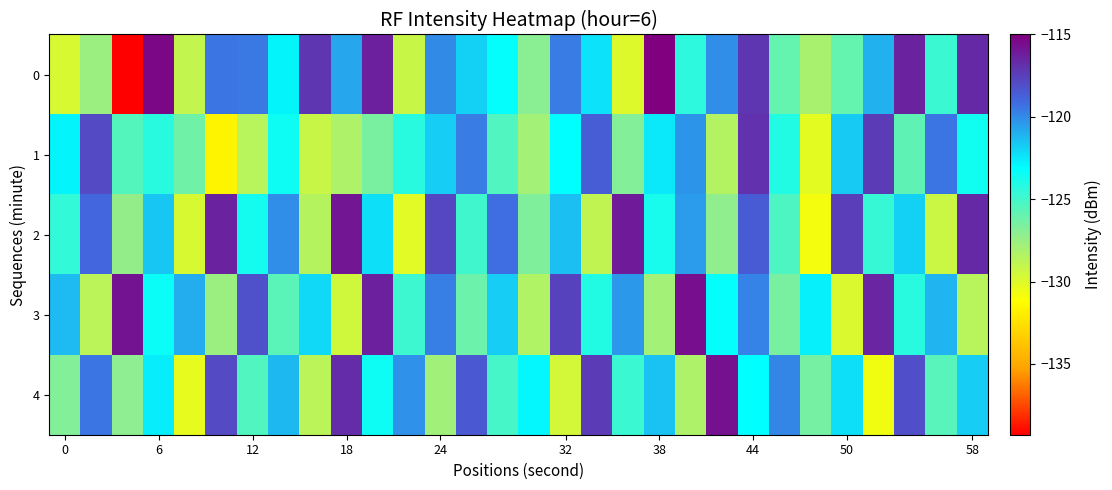

Reading left to right, transcribe all the data shown in this chart.

0: -129.7	-127.6	-139.3	-115.3	-129.0	-119.4	-119.5	-122.9	-117.2	-120.8	-116.2	-129.2	-120.0	-121.9	-123.2	-127.0	-119.6	-122.4	-130.0	-115.1	-124.4	-120.1	-117.1	-125.9	-128.1	-126.0	-121.0	-116.4	-124.7	-116.6
1: -122.9	-117.9	-125.5	-124.2	-126.3	-131.7	-128.6	-123.5	-129.2	-128.2	-126.5	-124.3	-121.8	-119.6	-125.4	-127.9	-123.1	-118.7	-126.8	-122.5	-120.3	-128.4	-116.9	-124.1	-130.2	-121.7	-117.3	-125.8	-119.4	-123.6
2: -124.5	-118.9	-127.3	-121.6	-129.8	-116.4	-123.7	-120.1	-128.5	-115.9	-122.3	-130.1	-117.8	-124.9	-119.2	-126.7	-121.4	-128.9	-116.1	-123.8	-120.5	-127.2	-118.6	-125.3	-130.8	-117.4	-124.6	-121.9	-129.3	-116.7
3: -121.3	-128.7	-115.8	-123.4	-120.9	-127.6	-118.2	-125.7	-122.1	-129.5	-116.3	-124.8	-119.7	-126.2	-121.8	-128.3	-117.6	-124.1	-120.4	-127.9	-115.6	-123.2	-119.8	-126.5	-122.7	-129.9	-116.5	-124.3	-121.1	-128.6
4: -126.8	-119.4	-127.1	-122.6	-130.3	-117.9	-125.4	-121.2	-128.7	-116.8	-123.5	-120.2	-127.8	-118.5	-125.1	-122.9	-129.6	-117.3	-124.7	-121.5	-128.2	-115.7	-123.1	-119.9	-126.4	-122.3	-130.7	-118.1	-125.6	-121.8